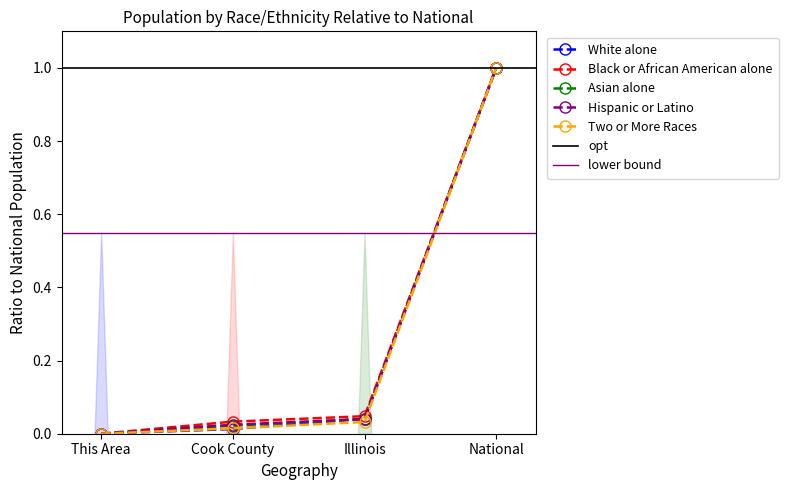

Which series has the widest spread of values?

Asian alone